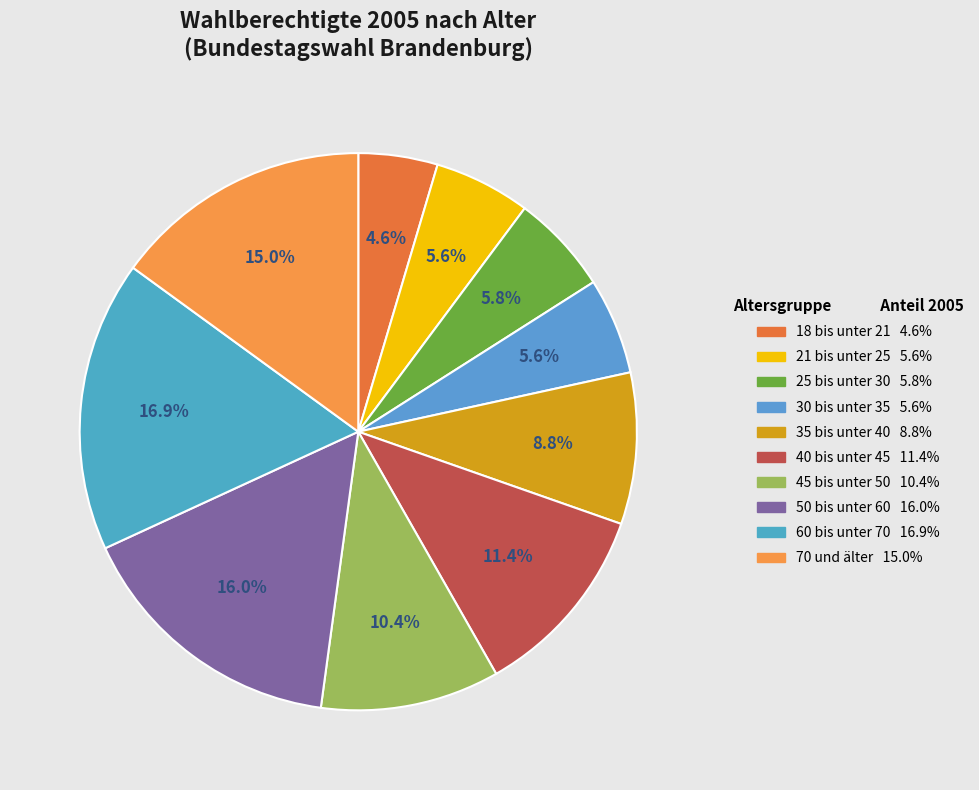

To the nearest percent, what is the difference between the 45 bis unter 50 and 25 bis unter 30 slice percentages?

5%